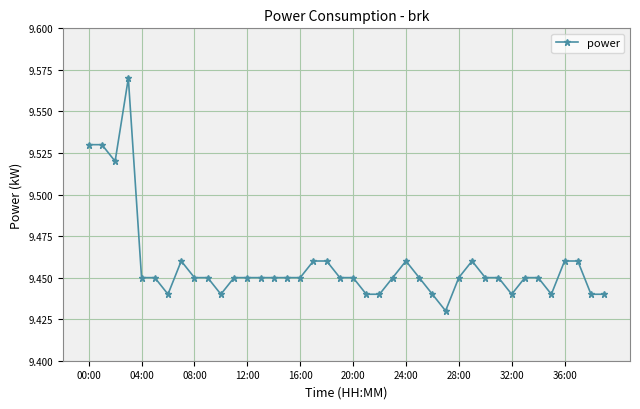

Count the values in the range 9 to 10.

40